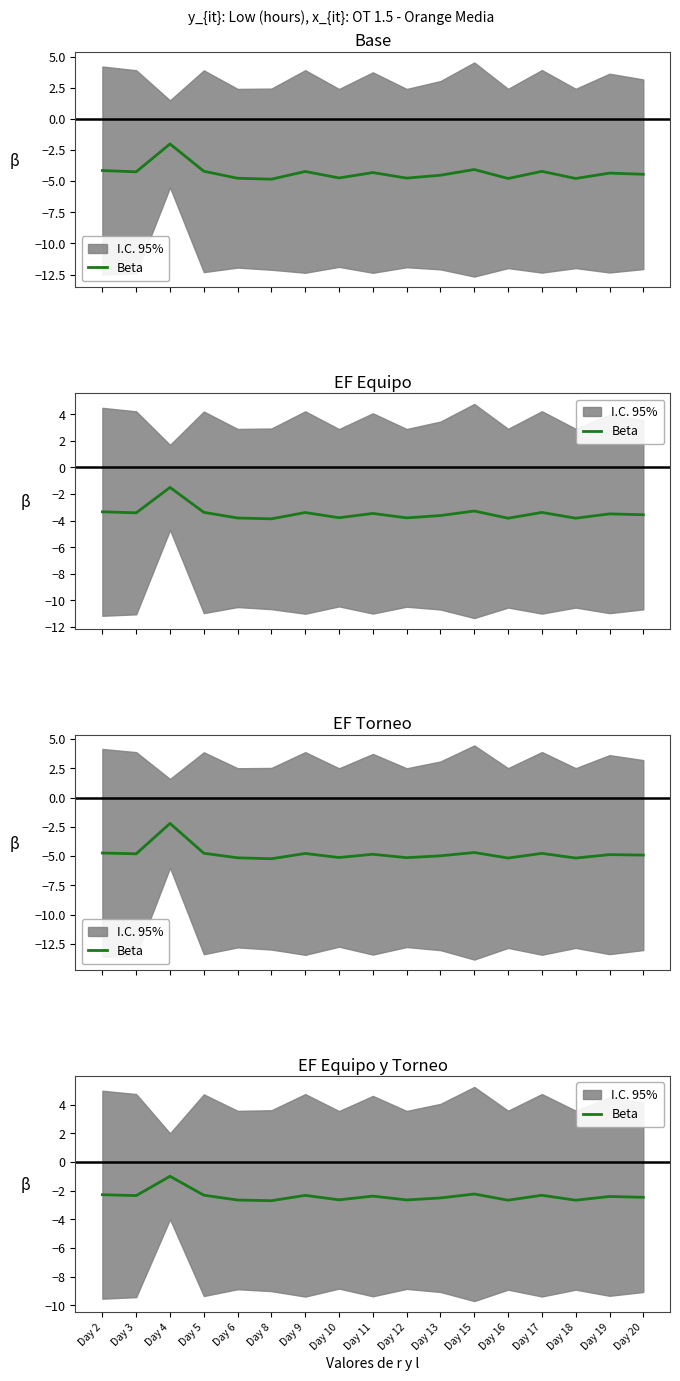

Reading left to right, what are all the values shown in this chart?

Day 2=-2.3	Day 3=-2.3	Day 4=-1.0	Day 5=-2.3	Day 6=-2.7	Day 8=-2.7	Day 9=-2.3	Day 10=-2.6	Day 11=-2.4	Day 12=-2.6	Day 13=-2.5	Day 15=-2.2	Day 16=-2.7	Day 17=-2.3	Day 18=-2.7	Day 19=-2.4	Day 20=-2.5